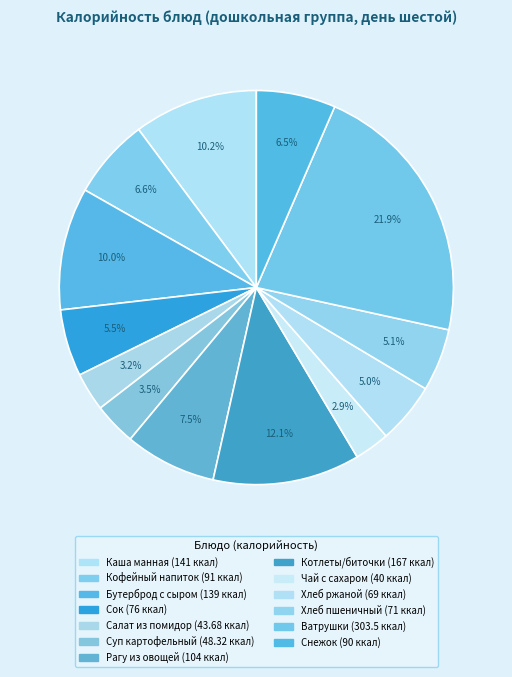

To the nearest percent, what is the combined percentage of Хлеб пшеничный and Салат из помидор?

8%